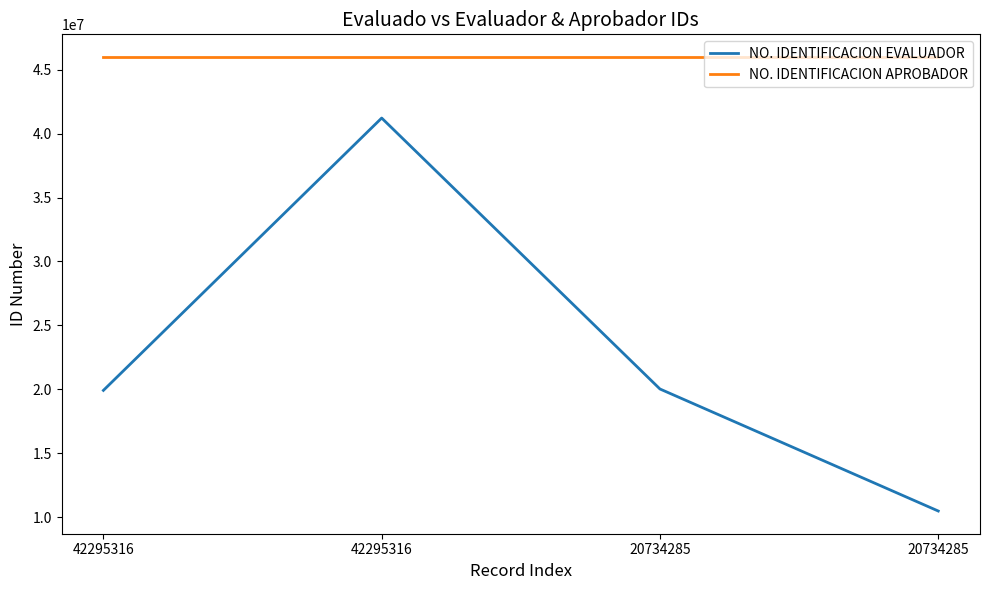

What is the difference between the second highest and minimum values in the NO. IDENTIFICACION EVALUADOR series?

9549504